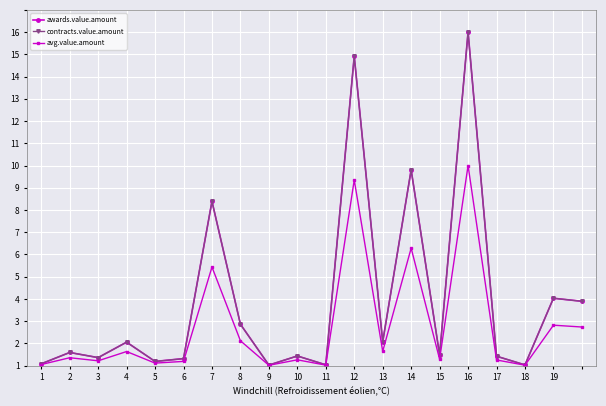

Does the chart have visible grid lines?

Yes